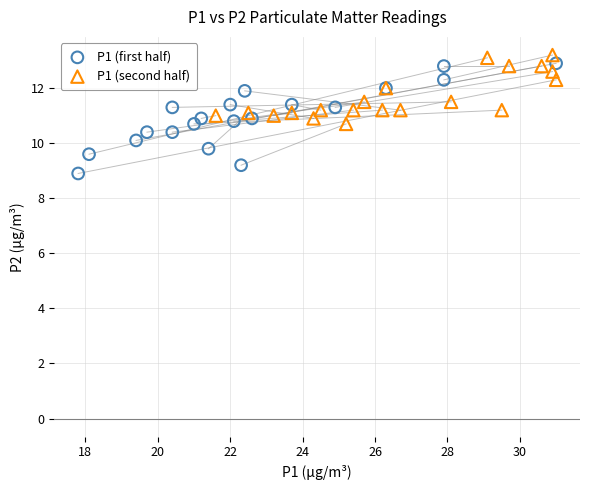

Which series has the largest Y range (max minus min)?

P1 (first half)